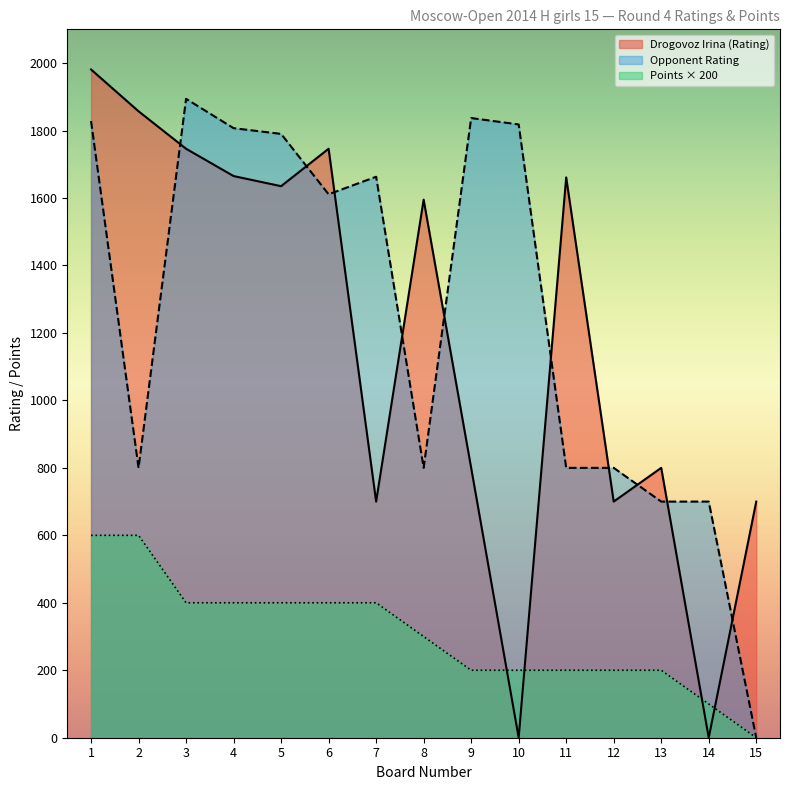

Rank the series by their maximum value, from lowest to highest.

Points × 200, Opponent Rating, Drogovoz Irina (Rating)